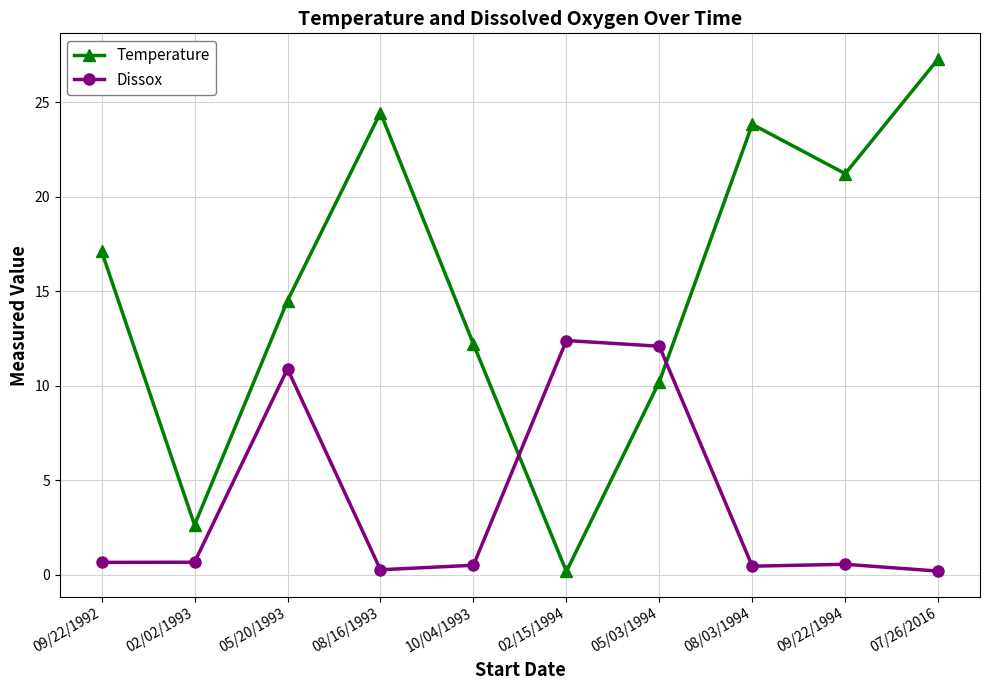

How many lines are shown in the chart?

2